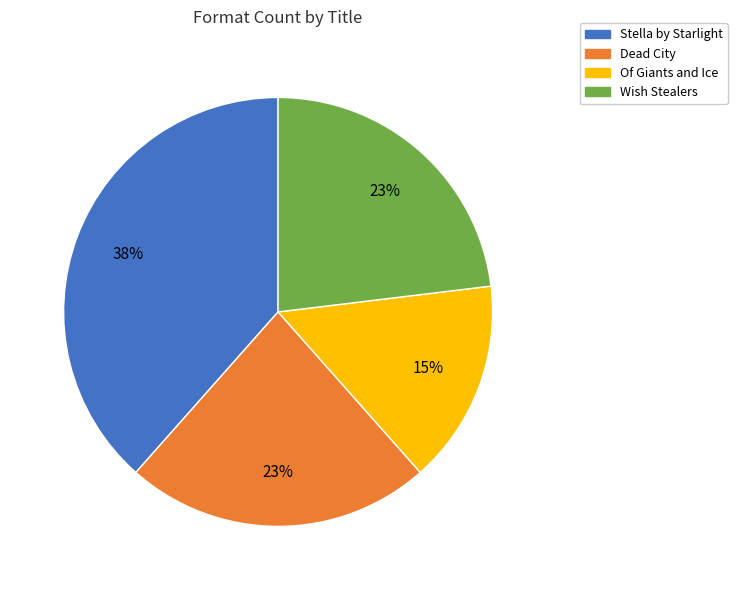

Combined, do Dead City and Of Giants and Ice account for over 50%?

No